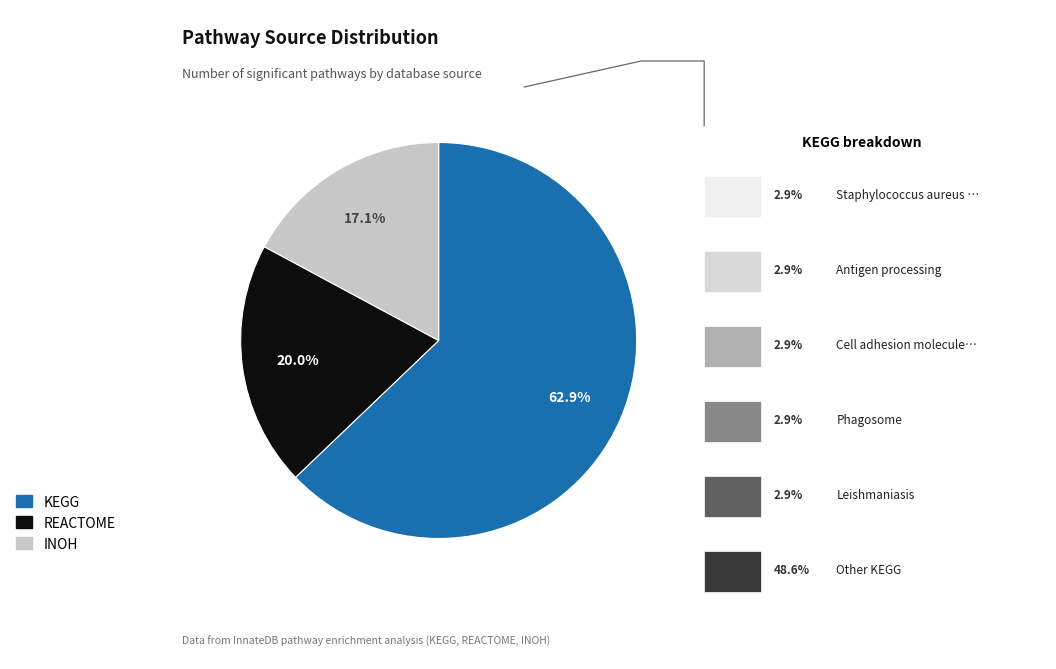

True or false: INOH accounts for 7% of the total.

False